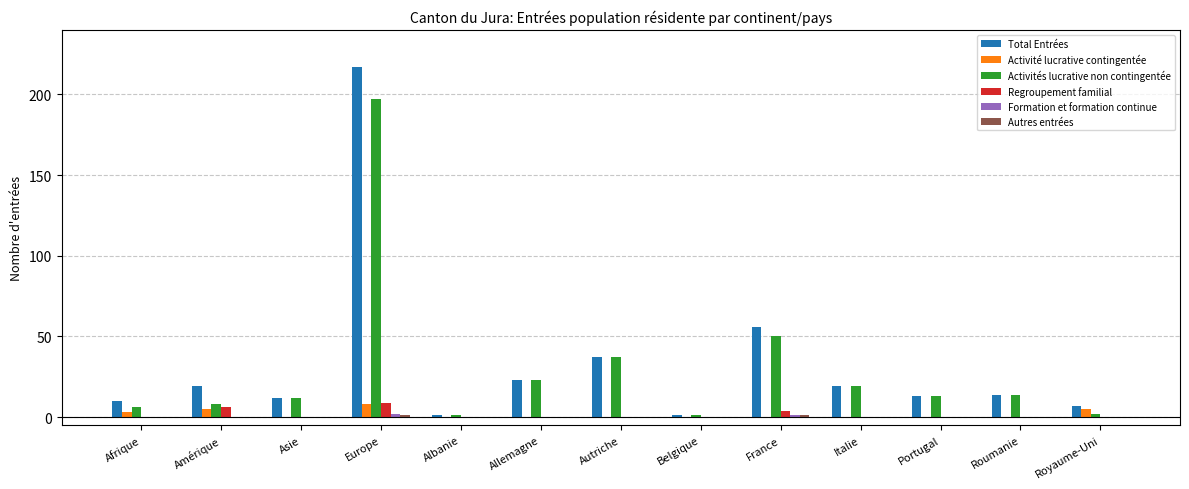

What is the total value across all series at France?

112